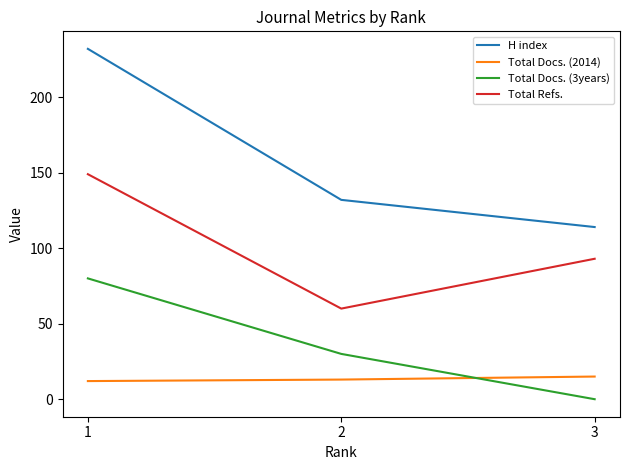

Where does the Total Refs. series first go above 93?

1